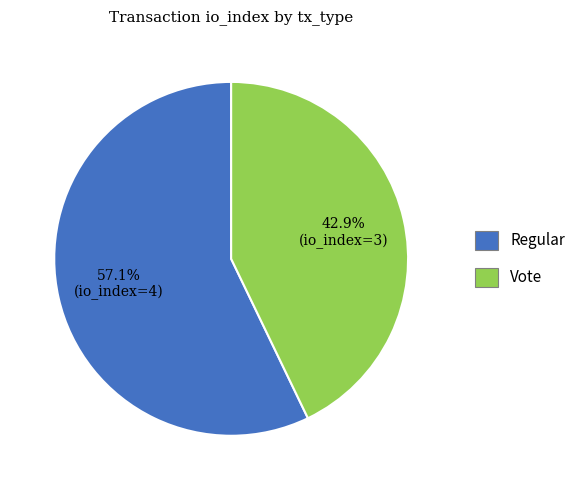

Which category has the smallest portion of the pie?

Vote